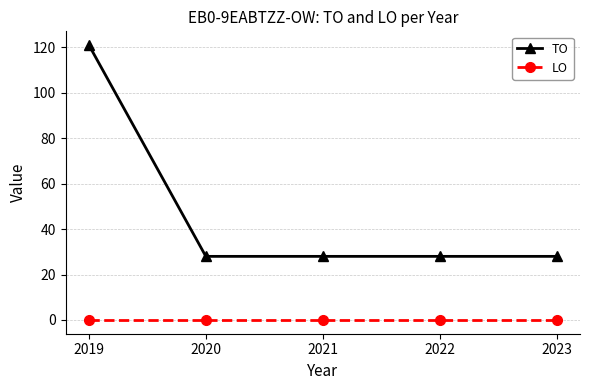

What is the spread (max minus min) of values at 2020?

28